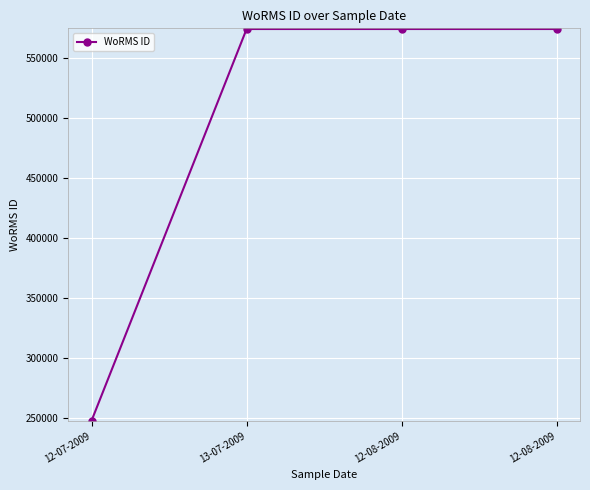

Is it true that the value at 12-07-2009 is 248148?

True